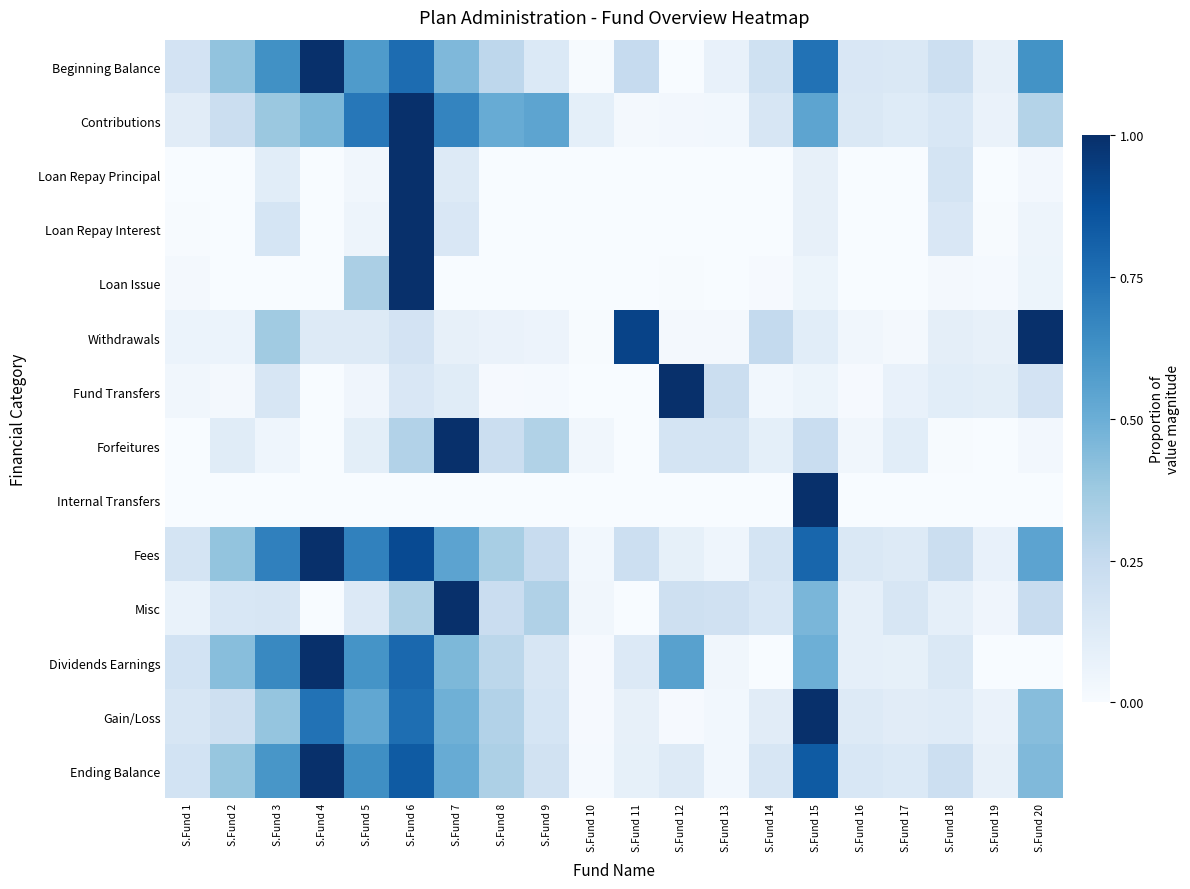

At how many categories does at least one series exceed 0?

20